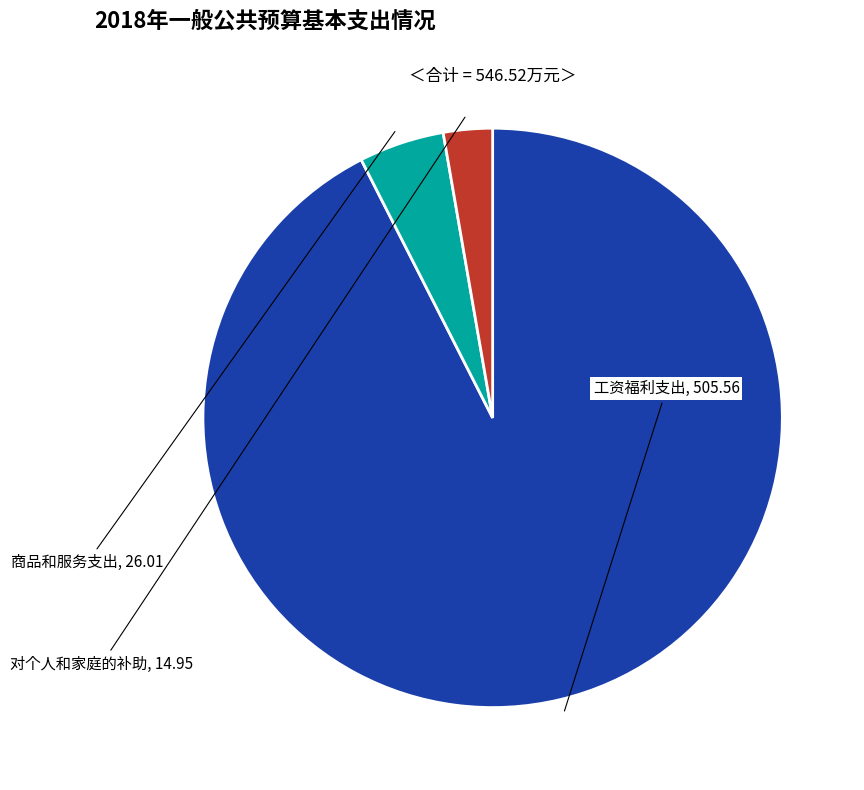

Approximately how many times larger is the value at 工资福利支出 compared to 对个人和家庭的补助?

33.8